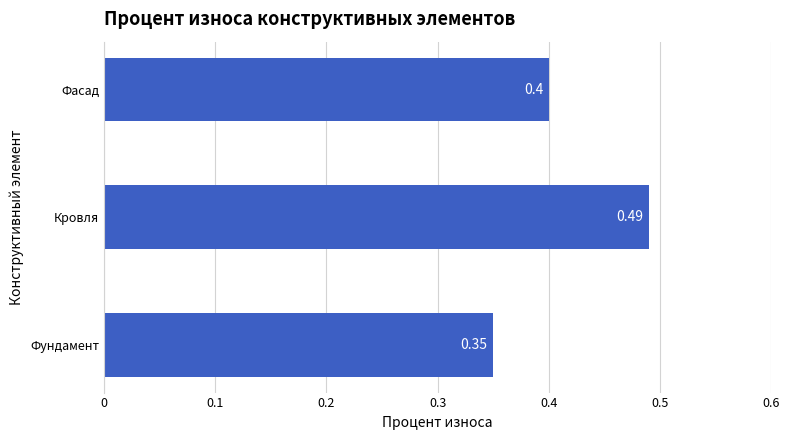

Rank the categories by value from lowest to highest.

Фундамент, Фасад, Кровля